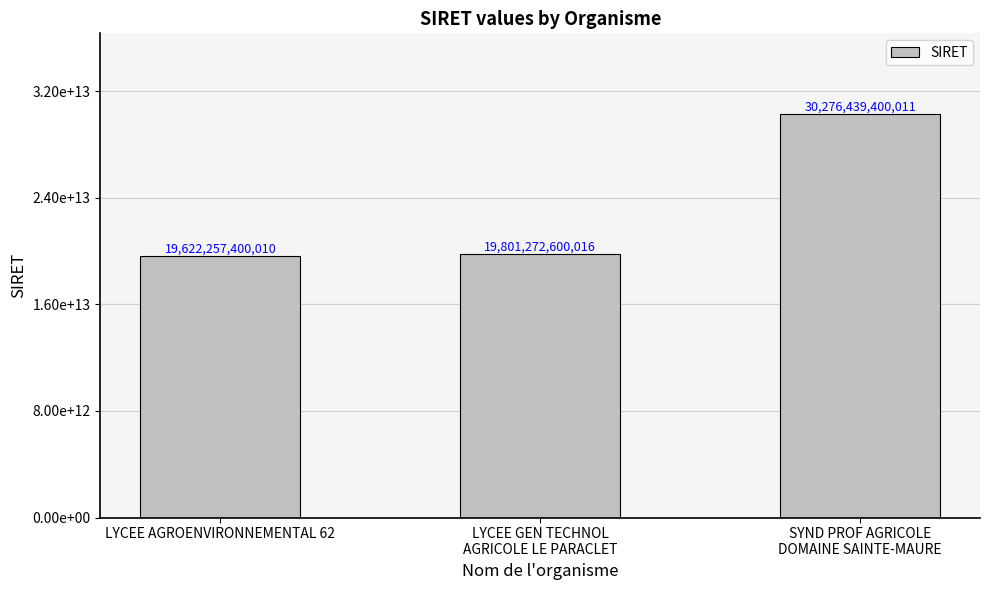

Are the bars horizontal?

No